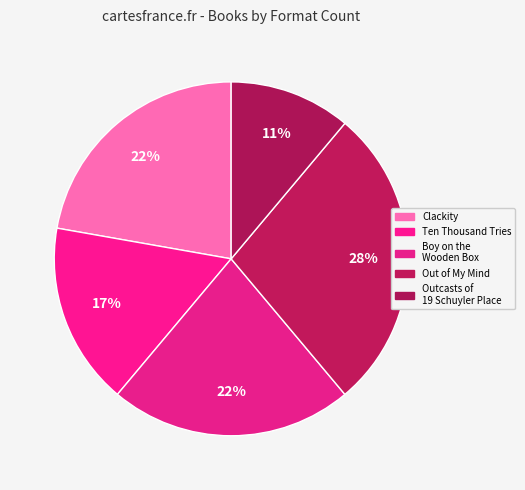

How many segments does this pie chart have?

5